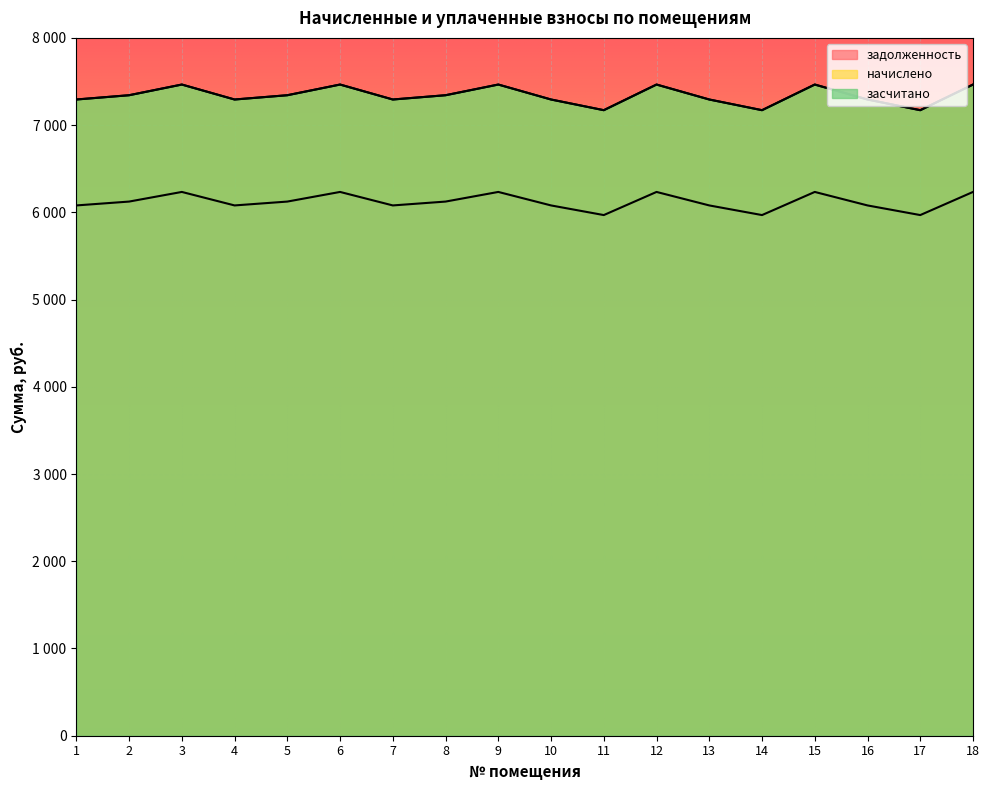

Reading left to right, what are all the values shown in this chart?

задолженность: 6079.3	6123.5	6234.0	6079.3	6123.5	6234.0	6079.3	6123.5	6234.0	6079.3	5968.8	6234.0	6079.3	5968.8	6234.0	6079.3	5968.8	6234.0
начислено: 7293.7	7342.7	7465.2	7293.7	7342.7	7465.2	7293.7	7342.7	7465.2	7293.7	7171.2	7465.2	7293.7	7171.2	7465.2	7293.7	7171.2	7465.2
засчитано: 7293.7	7342.7	7465.2	7293.7	7342.7	7465.2	7293.7	7342.7	7465.2	7293.7	7171.2	7465.2	7293.7	7171.2	7465.2	7293.7	7171.2	7465.2